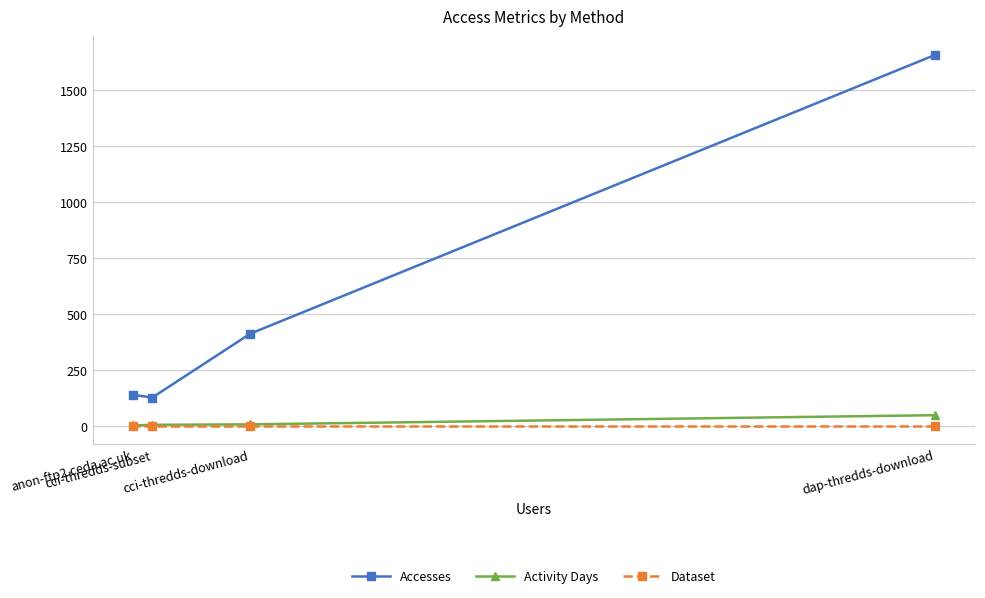

True or false: Activity Days and Accesses intersect in this chart.

False